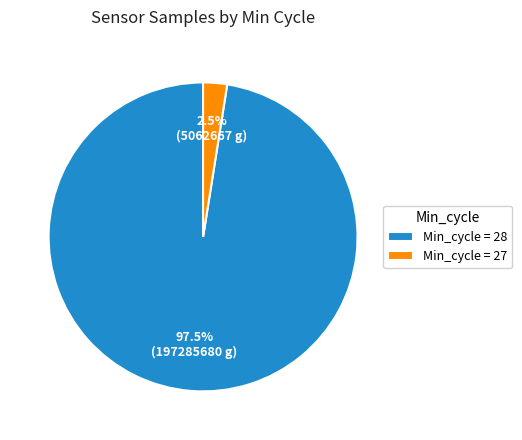

What is the largest slice in the pie chart?

Min_cycle = 28